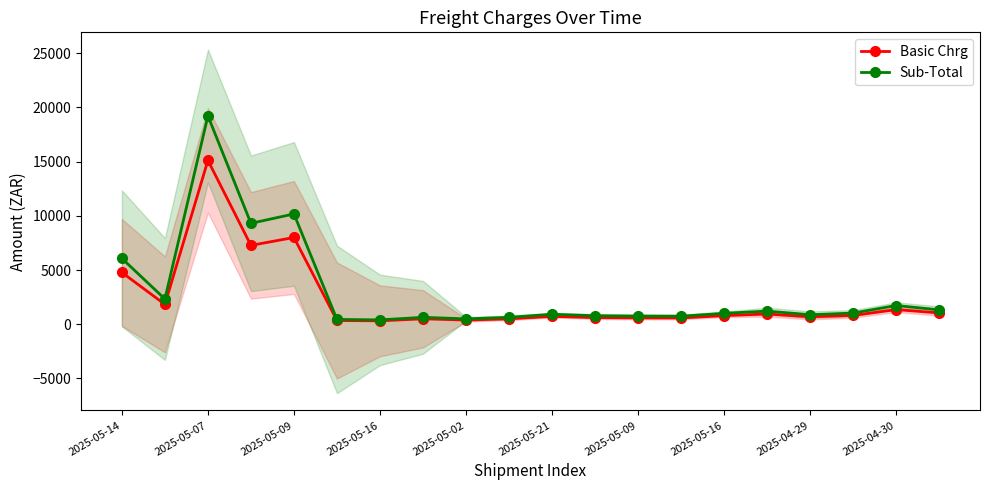

Does the chart have visible grid lines?

No